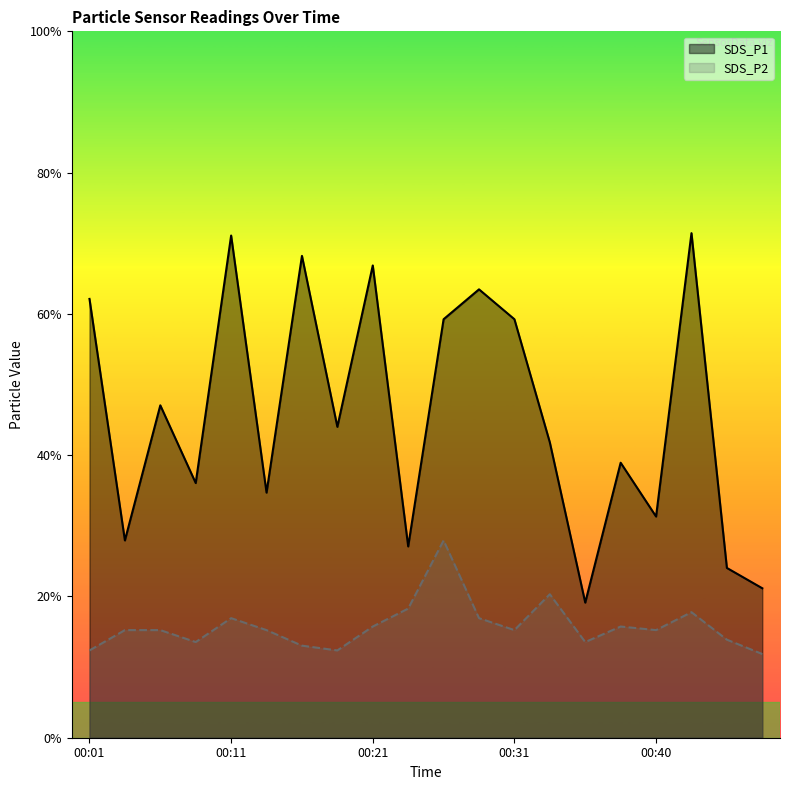

What is the maximum value for SDS_P2?

1.6